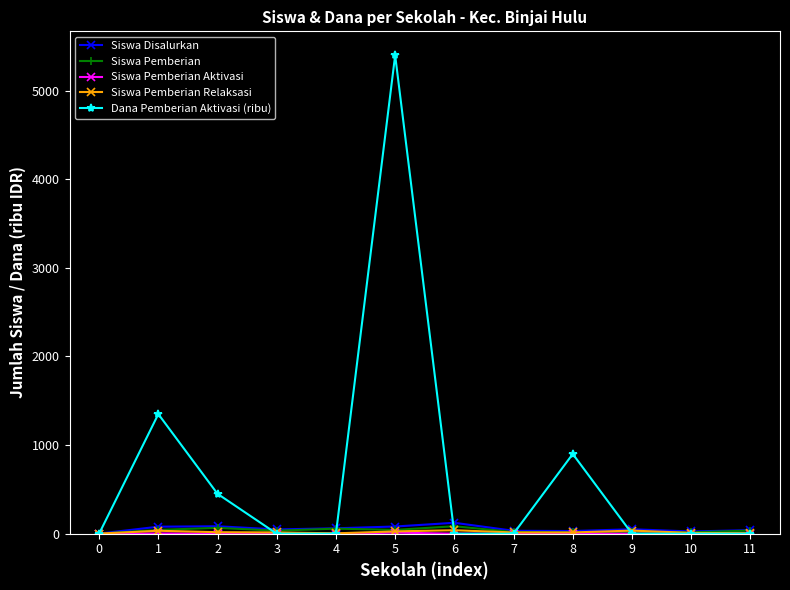

Which series has the largest total across all categories?

Dana Pemberian Aktivasi (ribu)